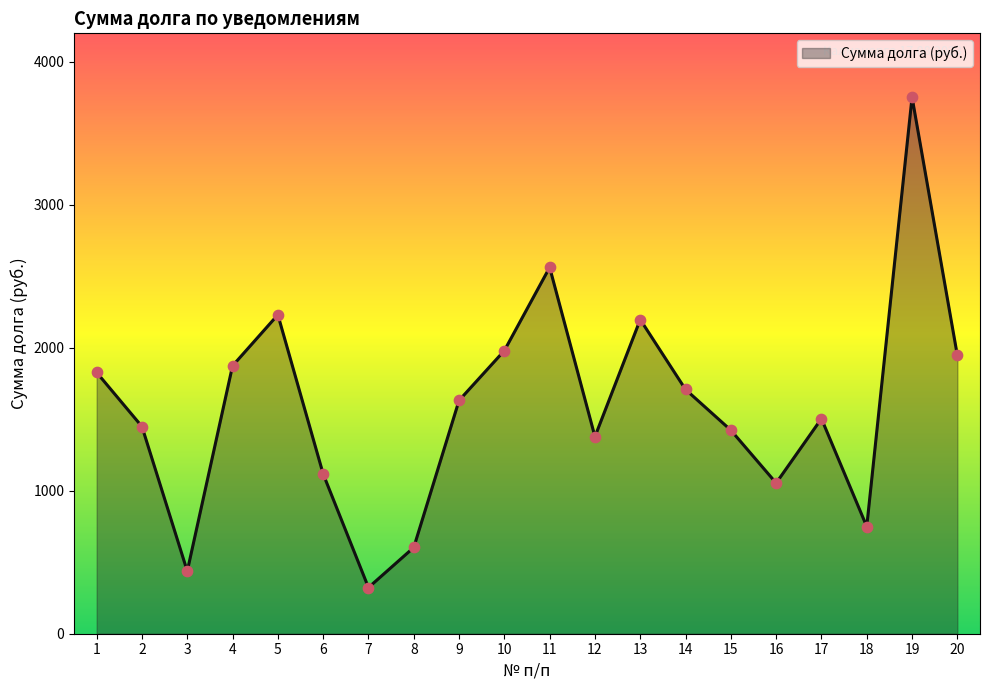

Which has a higher value, 3 or 13?

13